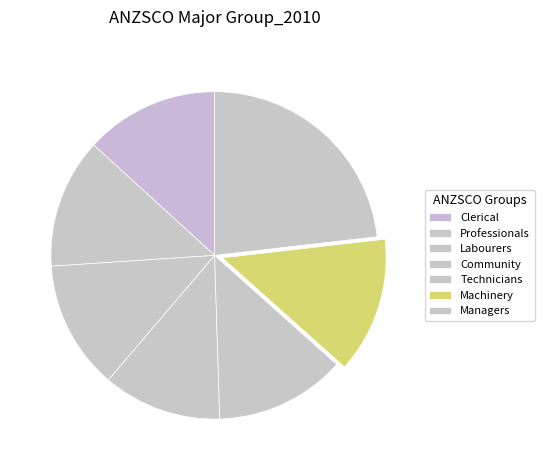

How many segments does this pie chart have?

7